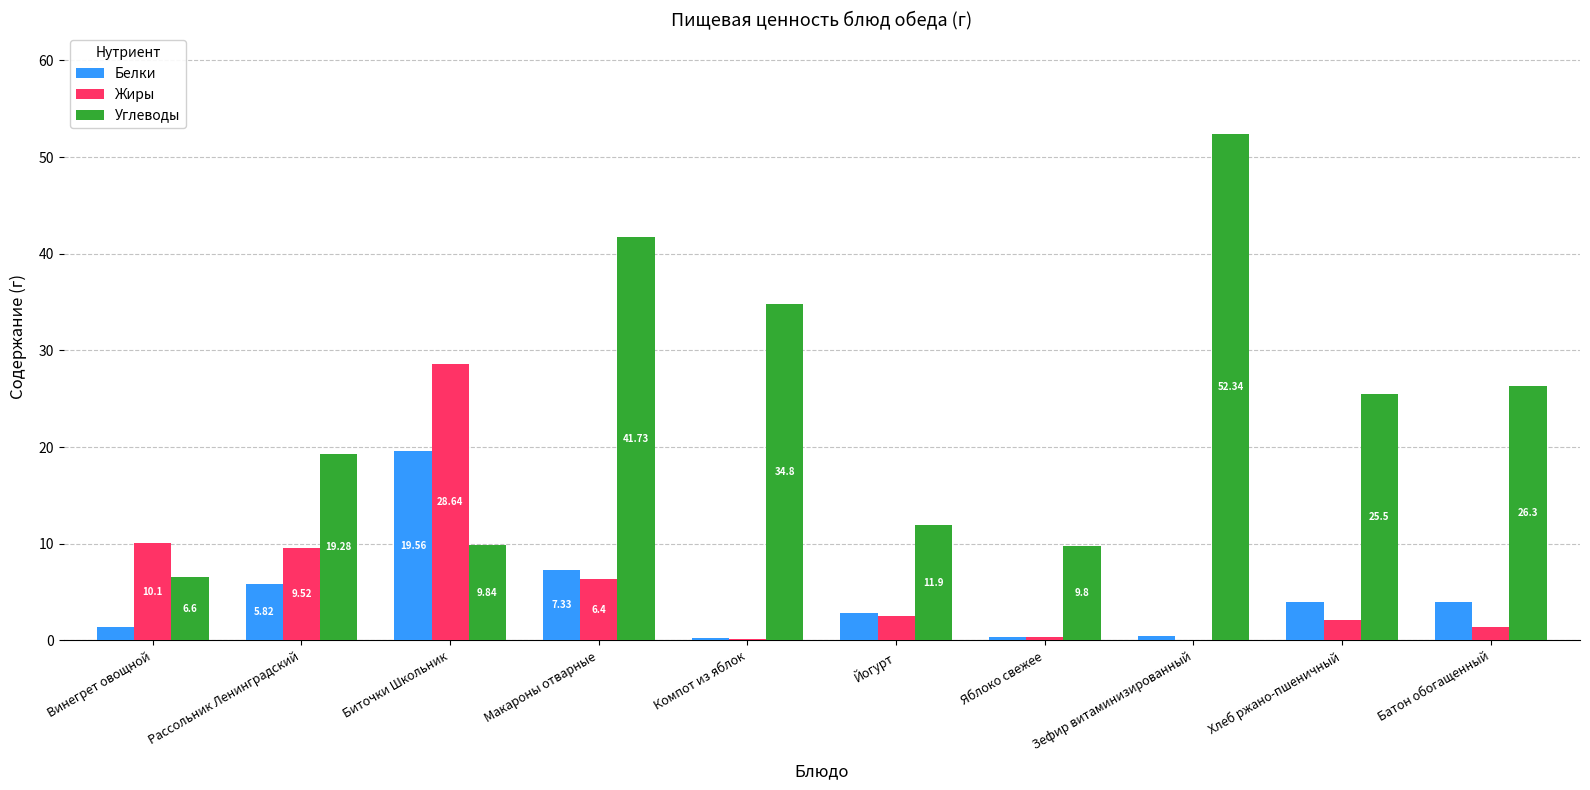

What is the sum of all Углеводы values?

238.1